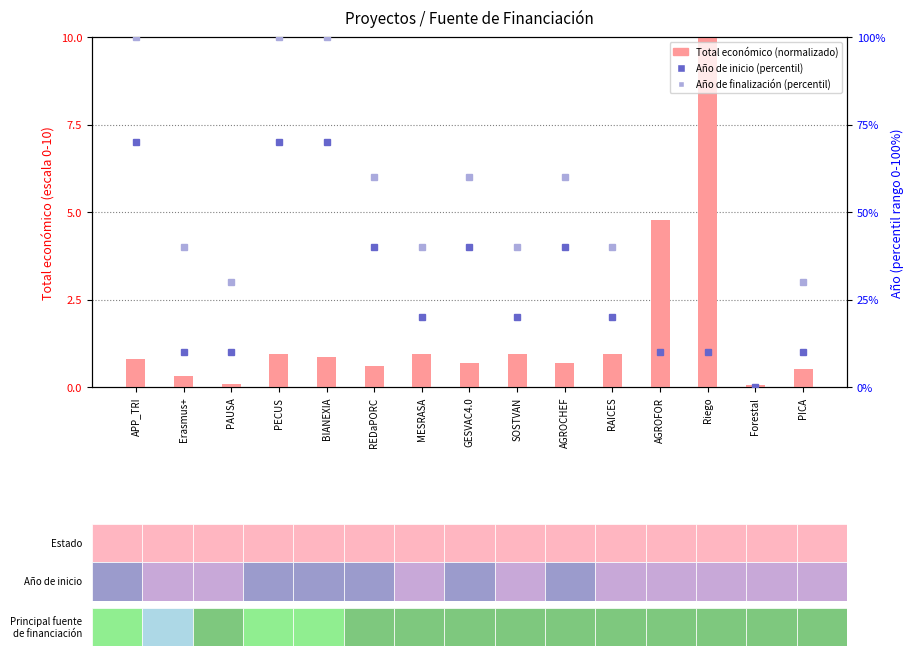

What is the total value across all series at Erasmus+?

50.3